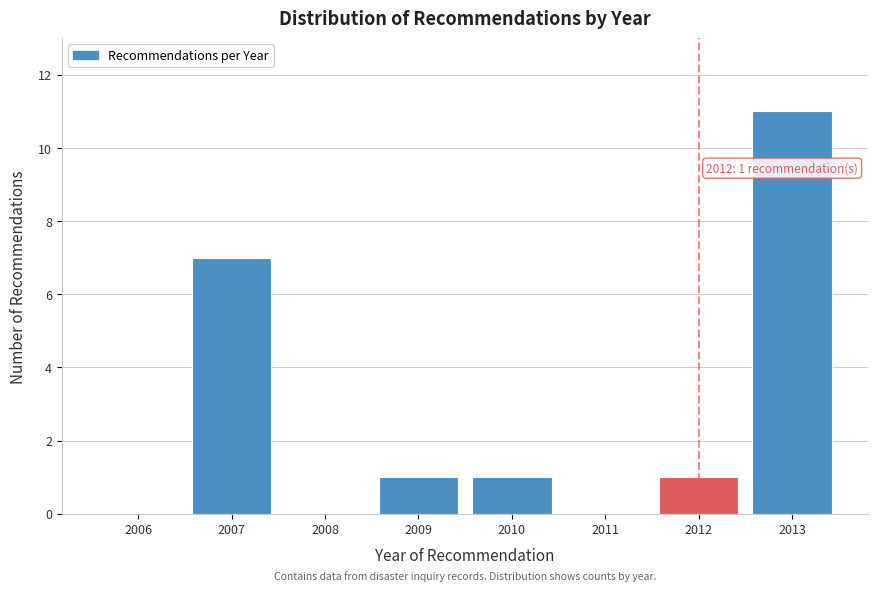

Reading right to left, transcribe all the data shown in this chart.

2013=11	2012=1	2011=0	2010=1	2009=1	2008=0	2007=7	2006=0